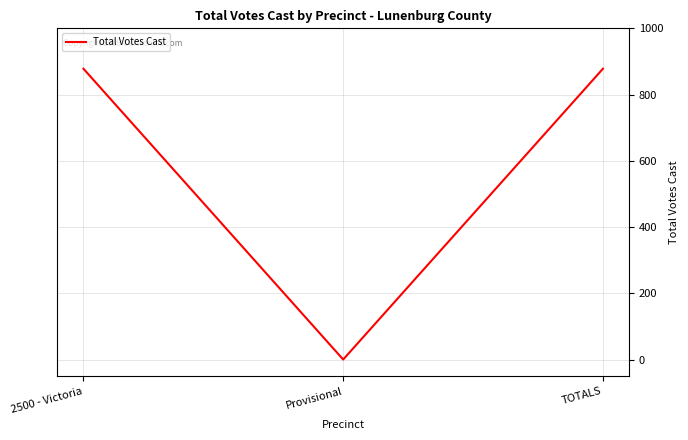

What is the greatest value displayed?

878